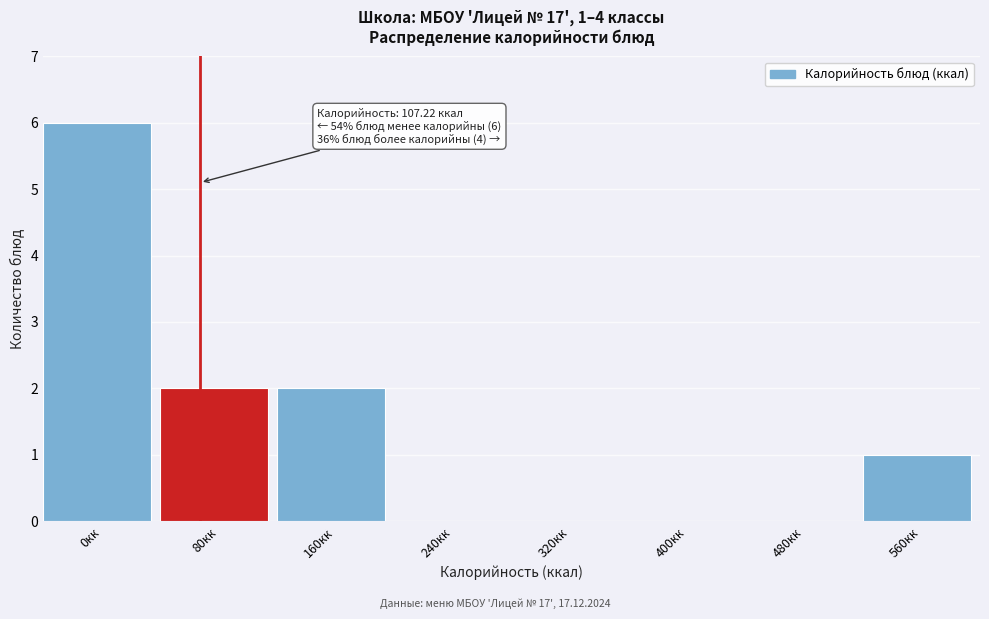

Reading left to right, list all the values displayed in this chart.

0кк=6	80кк=2	160кк=2	240кк=0	320кк=0	400кк=0	480кк=0	560кк=1